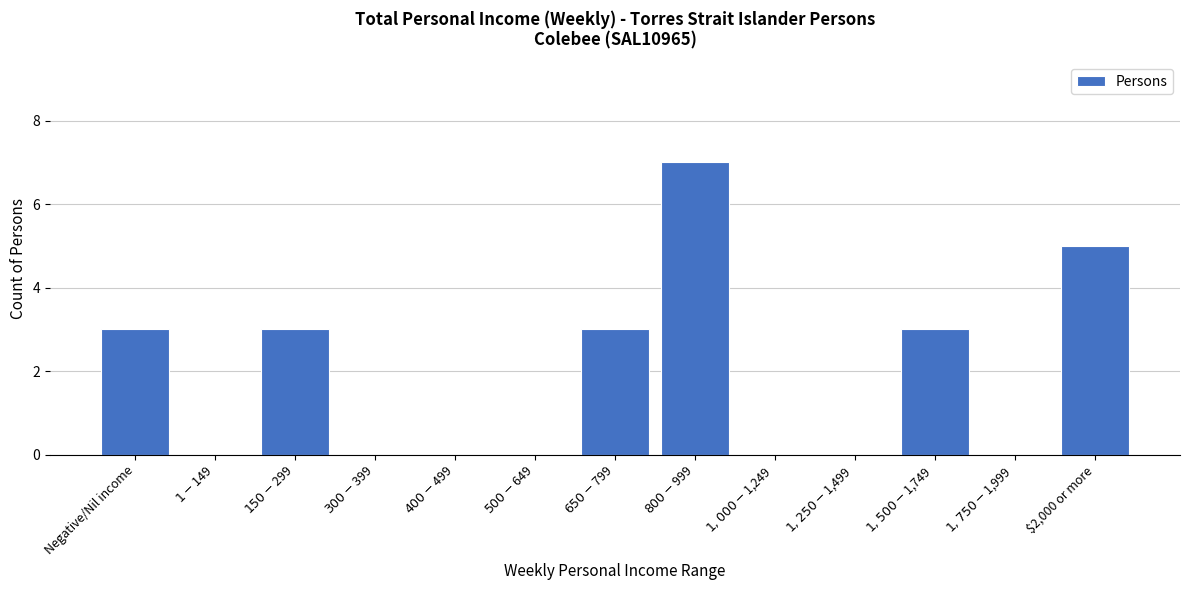

What is the greatest value displayed?

7